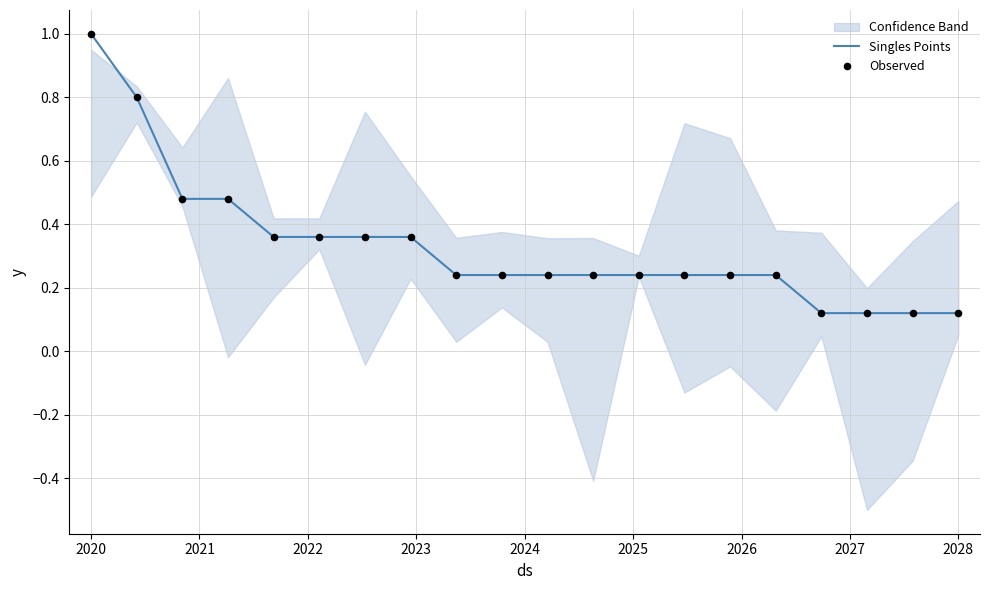

At how many categories does at least one series exceed 0?

20